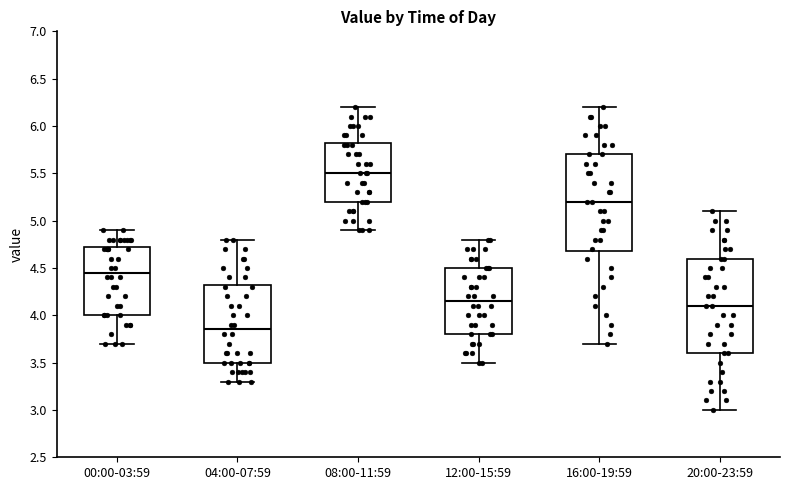

Reading left to right, read every box against the y-axis: the position of its median line, the range the box covers, and the ends of its whiskers. The values are not printed on the chart, so give them approximately, as read against the axis.

00:00-03:59: median 4.45, box 4.00 to 4.75, whiskers 3.70 to 4.90
04:00-07:59: median 3.85, box 3.50 to 4.35, whiskers 3.30 to 4.80
08:00-11:59: median 5.50, box 5.20 to 5.85, whiskers 4.90 to 6.20
12:00-15:59: median 4.15, box 3.80 to 4.50, whiskers 3.50 to 4.80
16:00-19:59: median 5.20, box 4.70 to 5.70, whiskers 3.70 to 6.20
20:00-23:59: median 4.10, box 3.60 to 4.60, whiskers 3.00 to 5.10